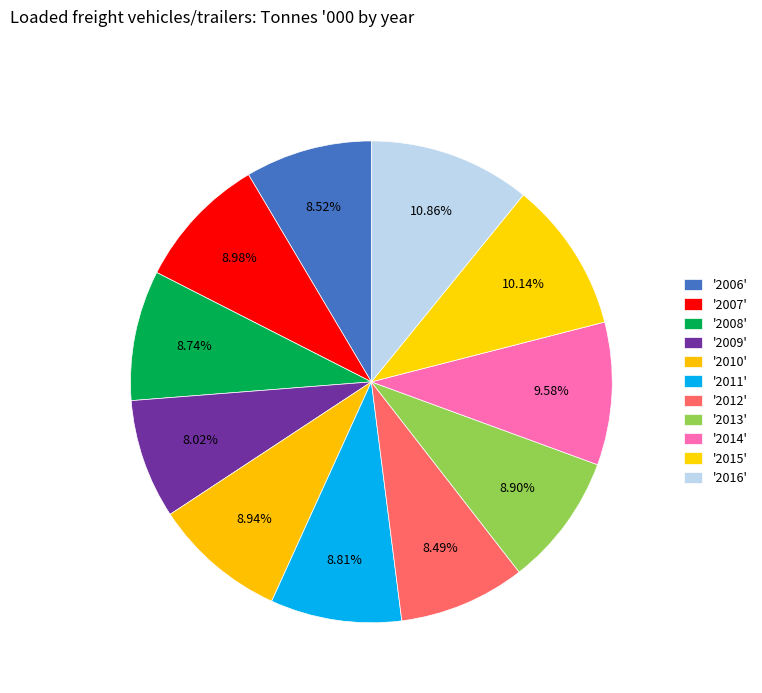

What is the largest slice in the pie chart?

2016